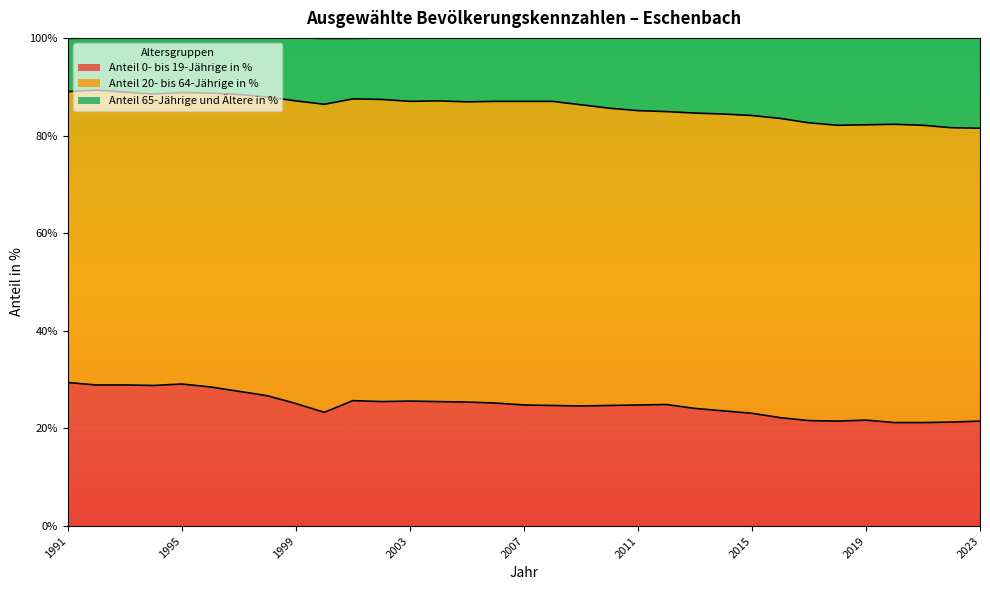

Is it true that Anteil 65-Jährige und Ältere in % equals 87.4 at 2002?

True